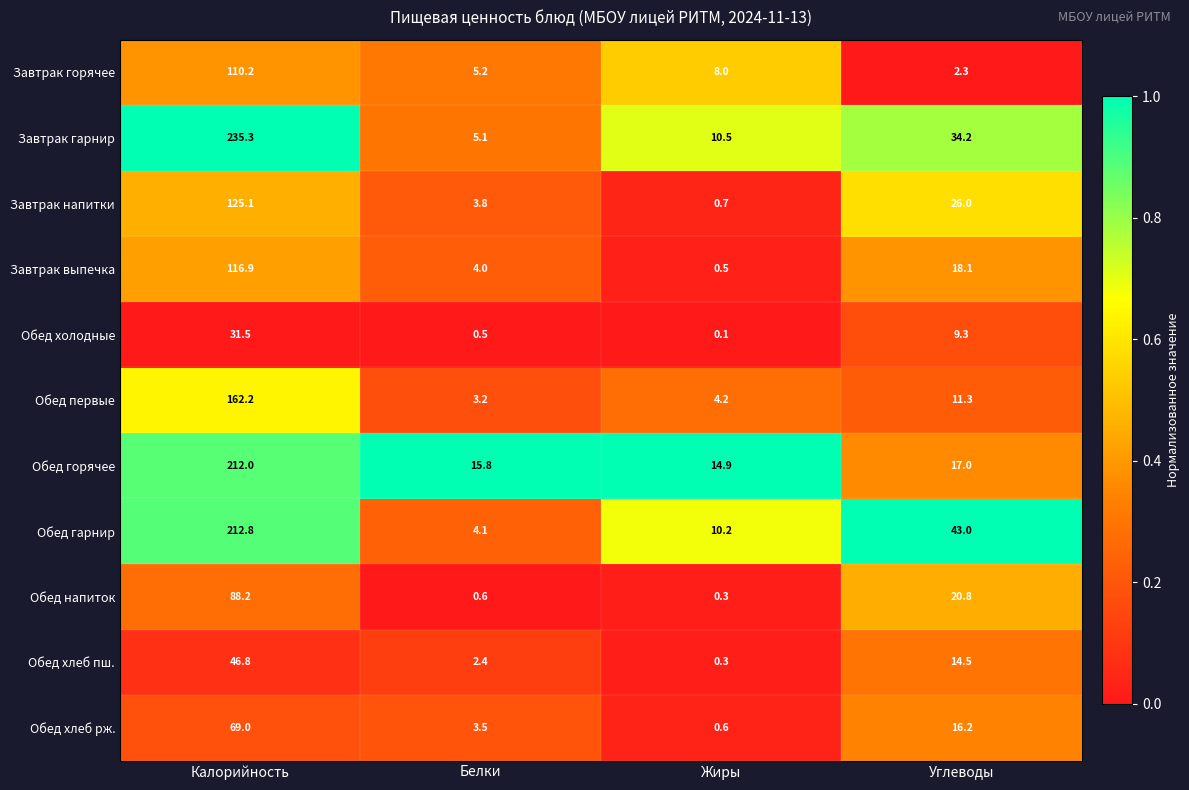

Between Жиры and Углеводы, which series saw the biggest shift?

Обед гарнир